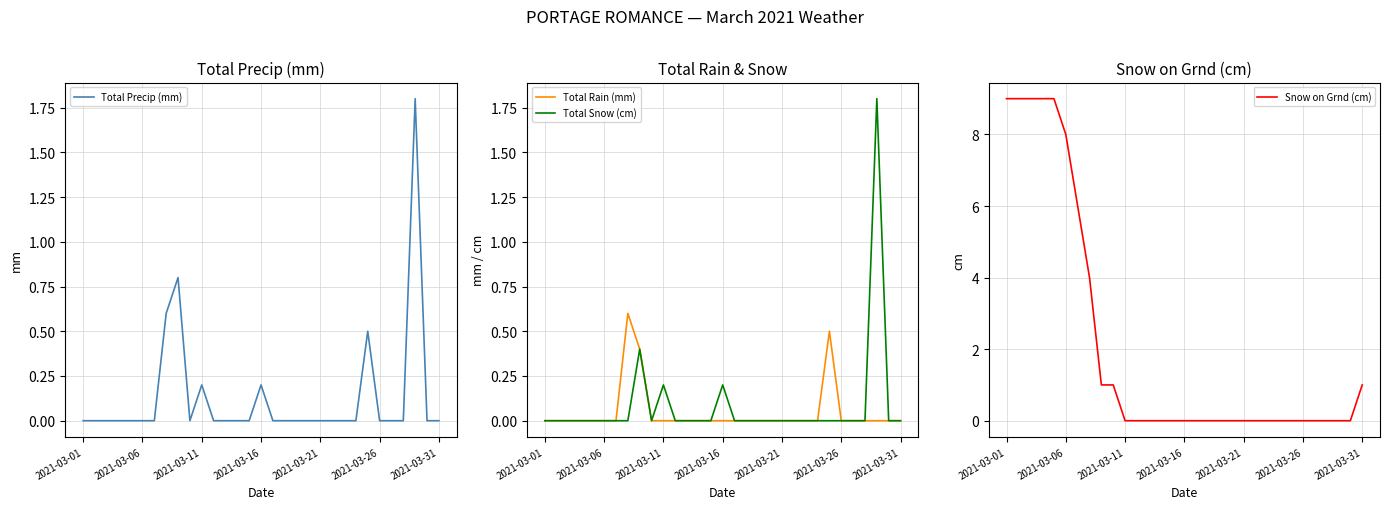

At which label is Total Rain (mm) closest to 0?

2021-03-01